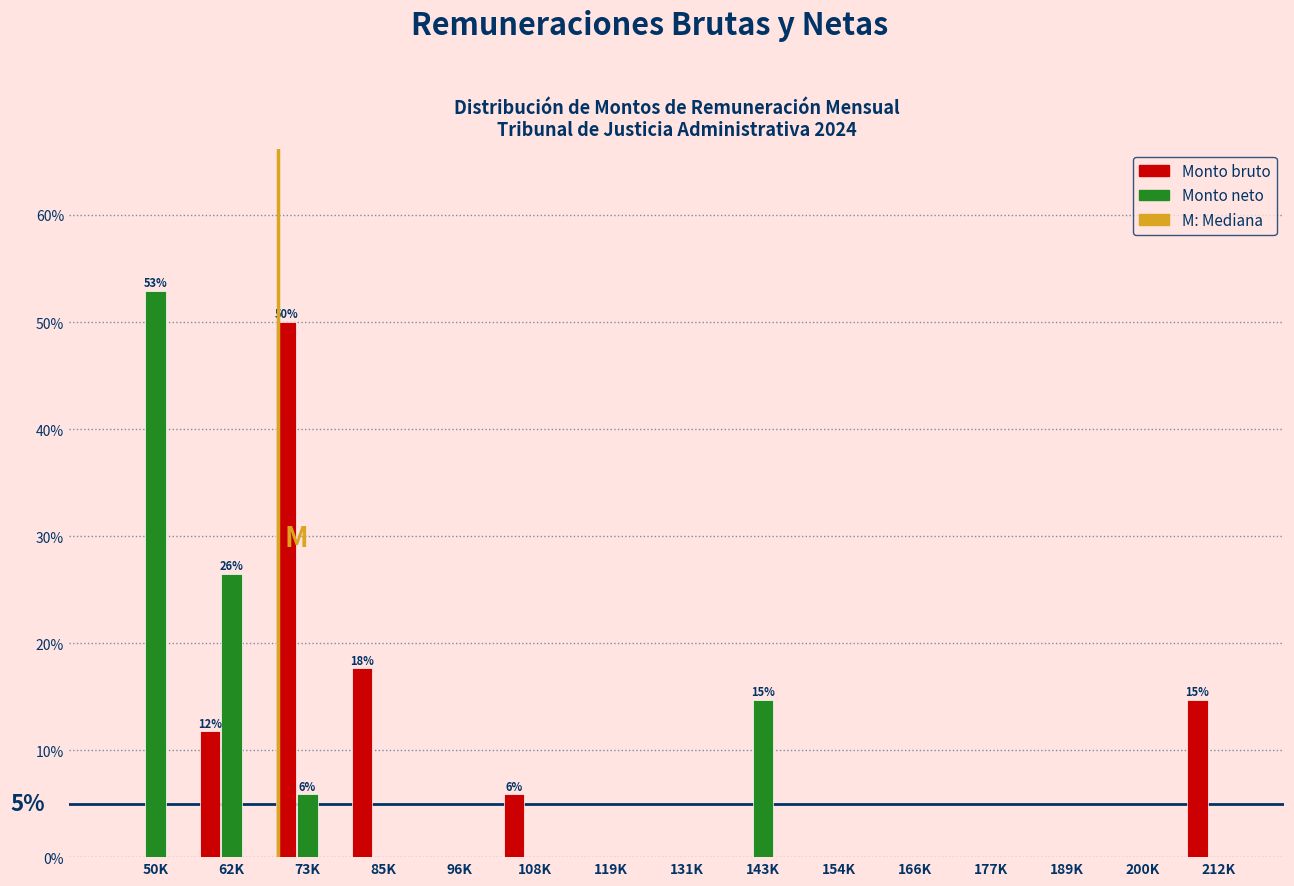

What is the sum of all Monto bruto values?

100.0